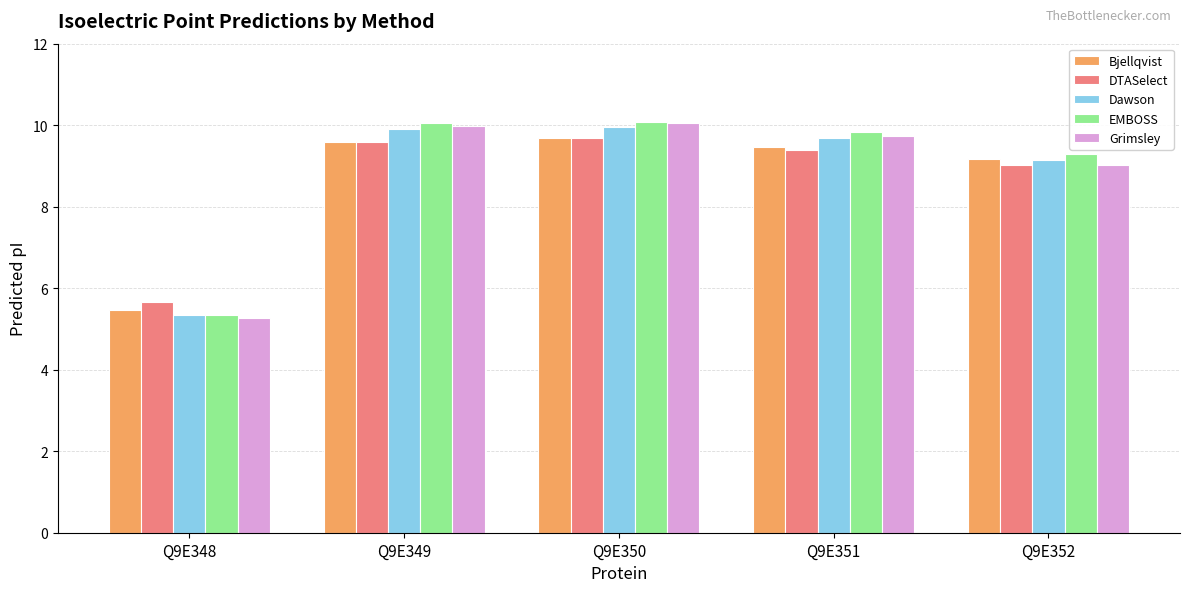

True or false: Grimsley has a value of 12.5 at Q9E352.

False